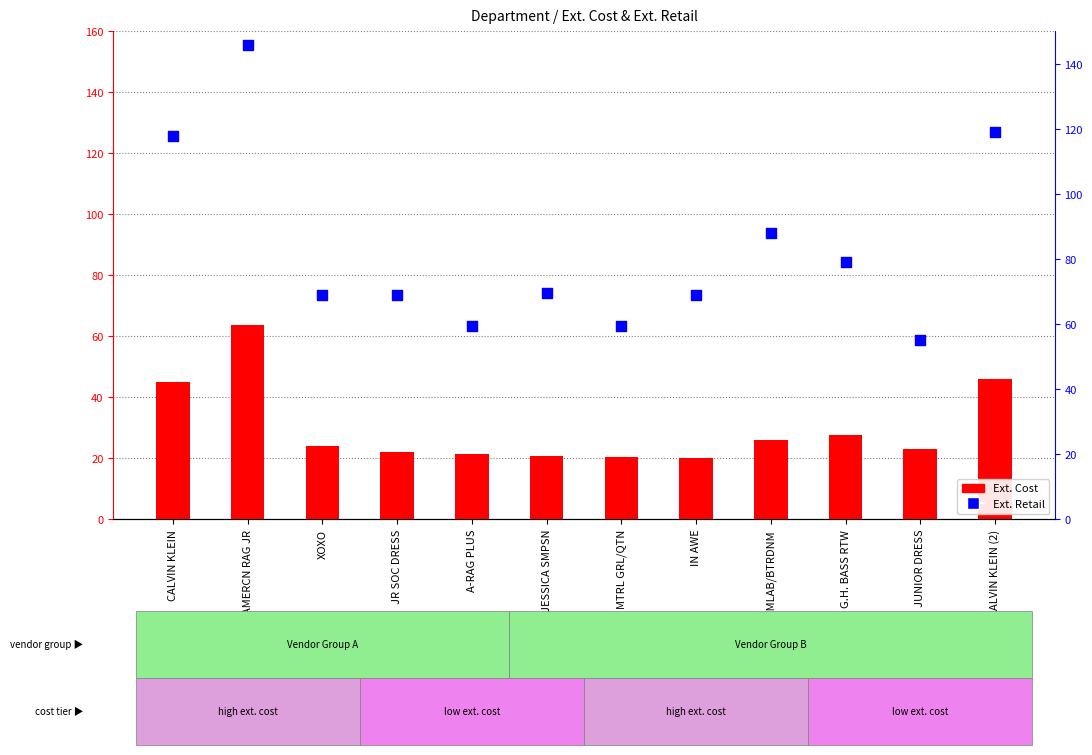

Which series contains the lowest Y value?

Ext. Cost